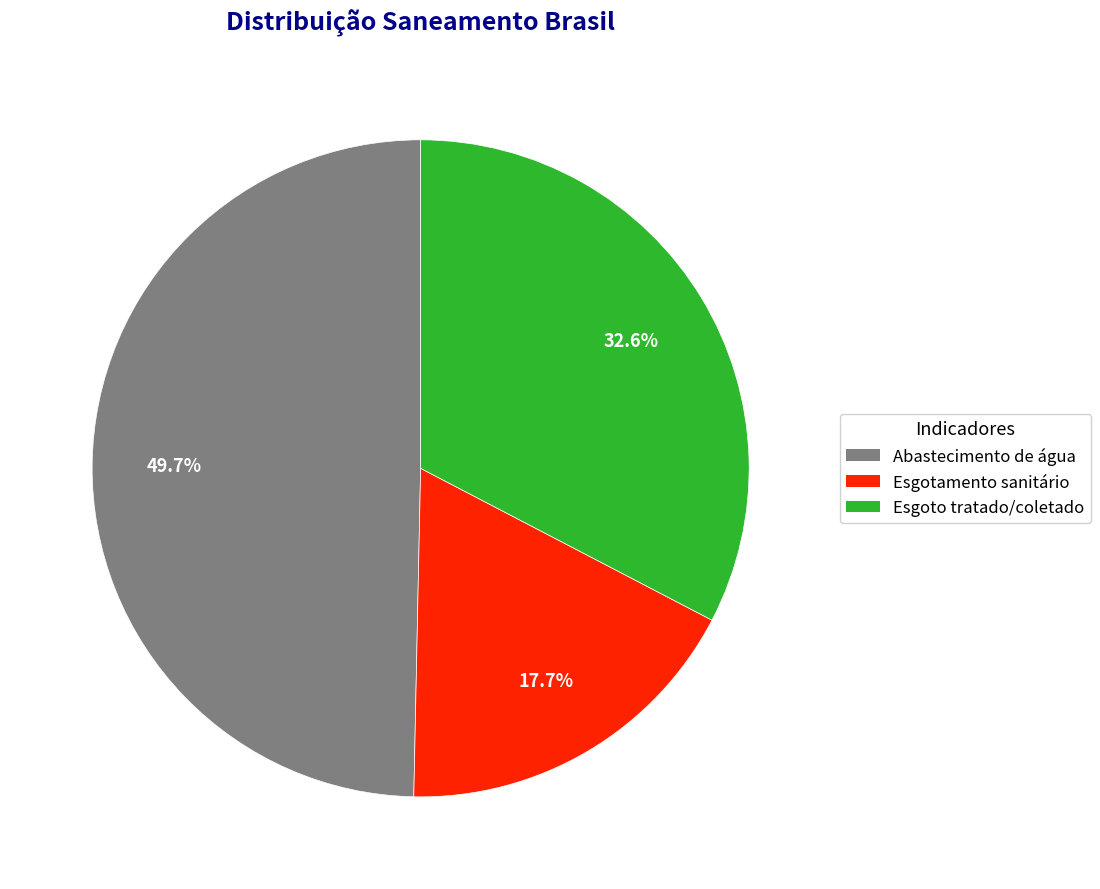

Which slice is the smallest?

Esgotamento sanitário